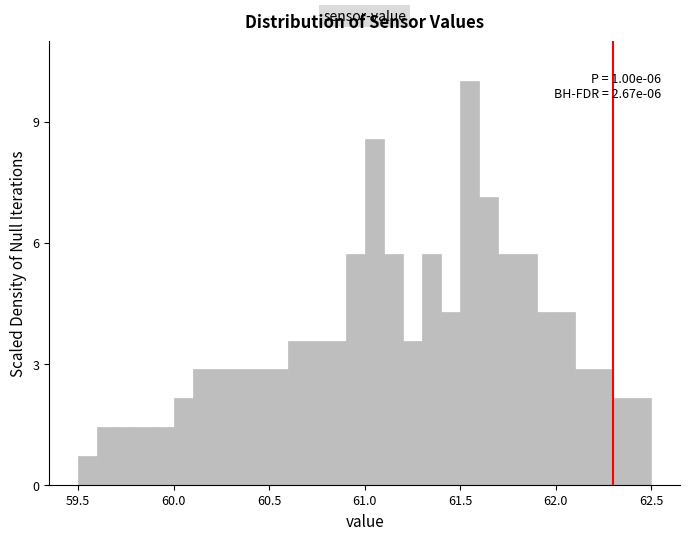

Around what value on the x-axis is the tallest bar? Give the approximate position of its centre, as read against the axis.

61.55